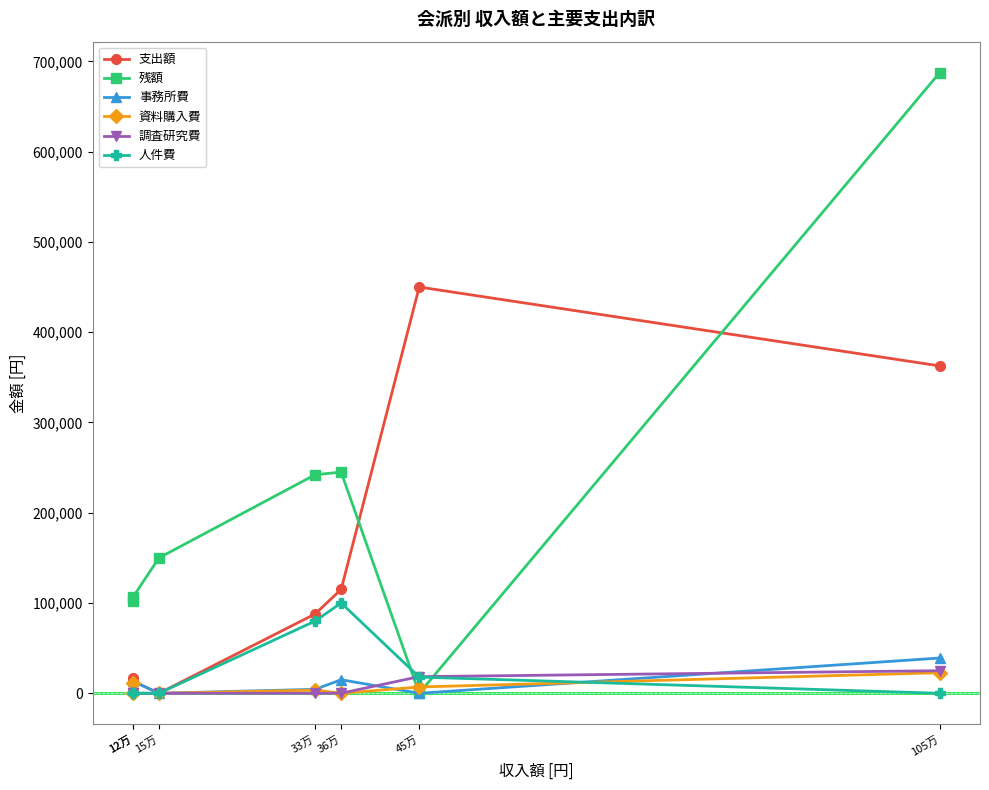

How many lines are shown in the chart?

6